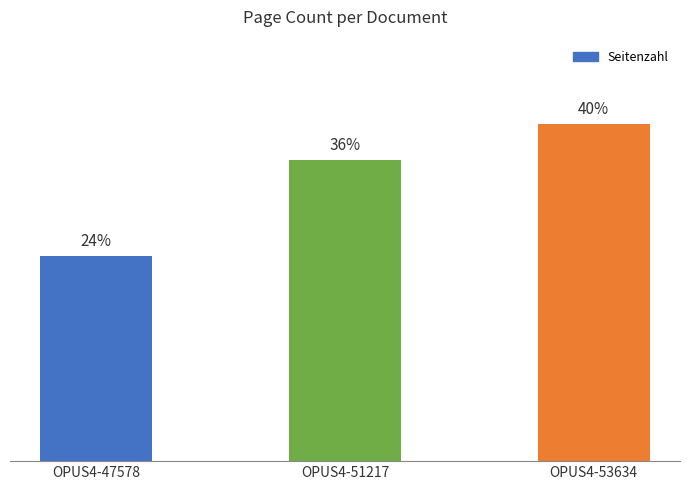

Are the bars horizontal?

No